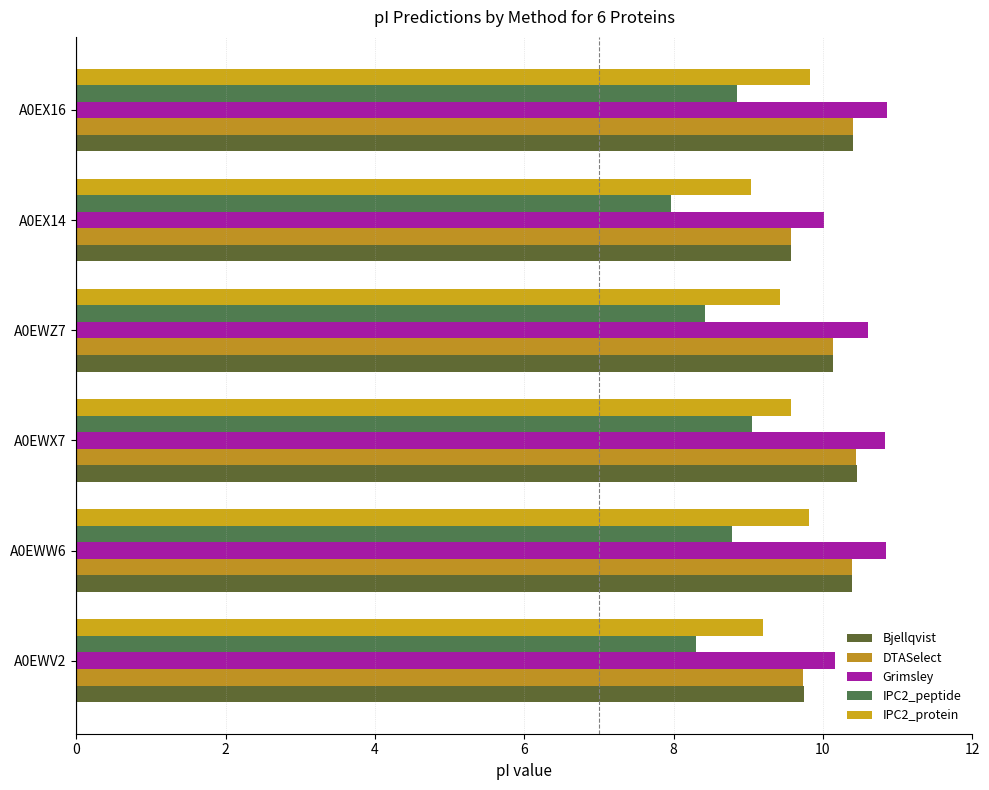

Which series has the largest total across all categories?

Grimsley